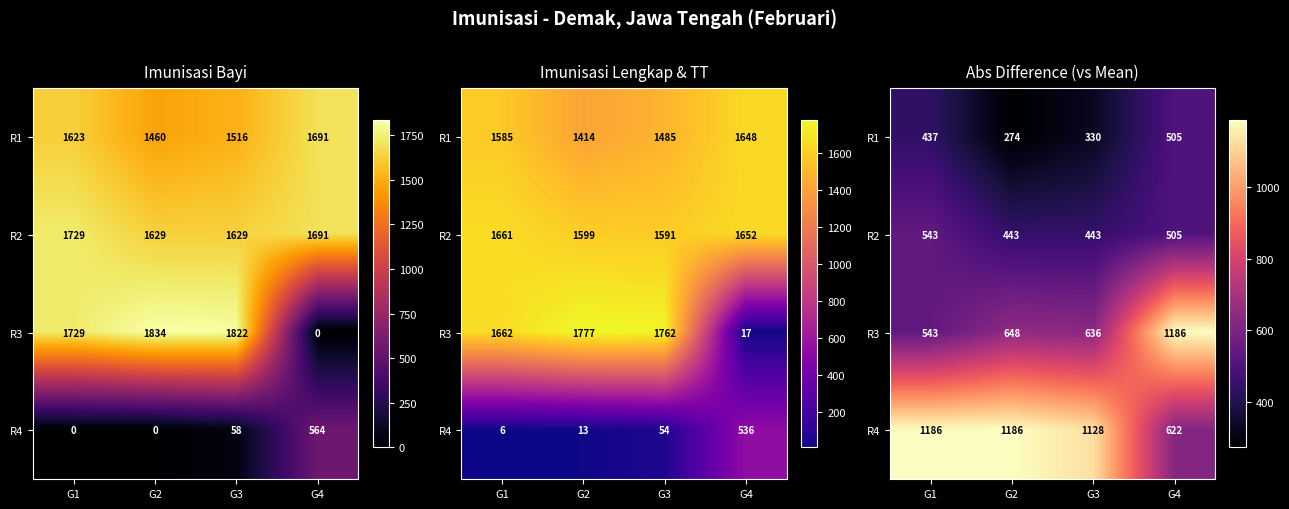

List the labels in order of R1 value, smallest first.

G2, G3, G1, G4